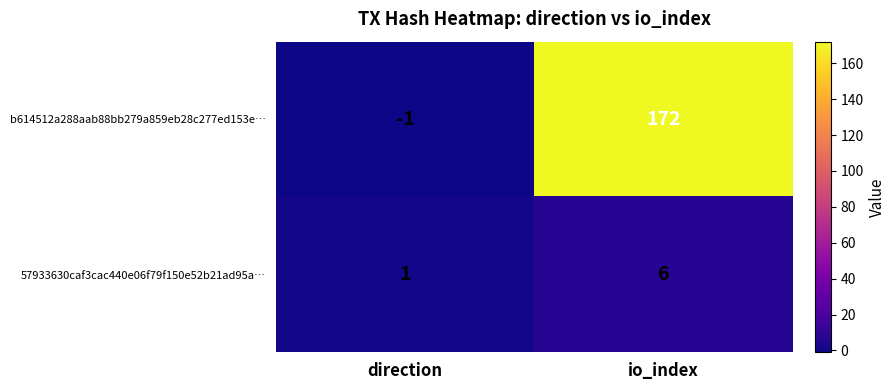

How many distinct data groups are displayed?

2